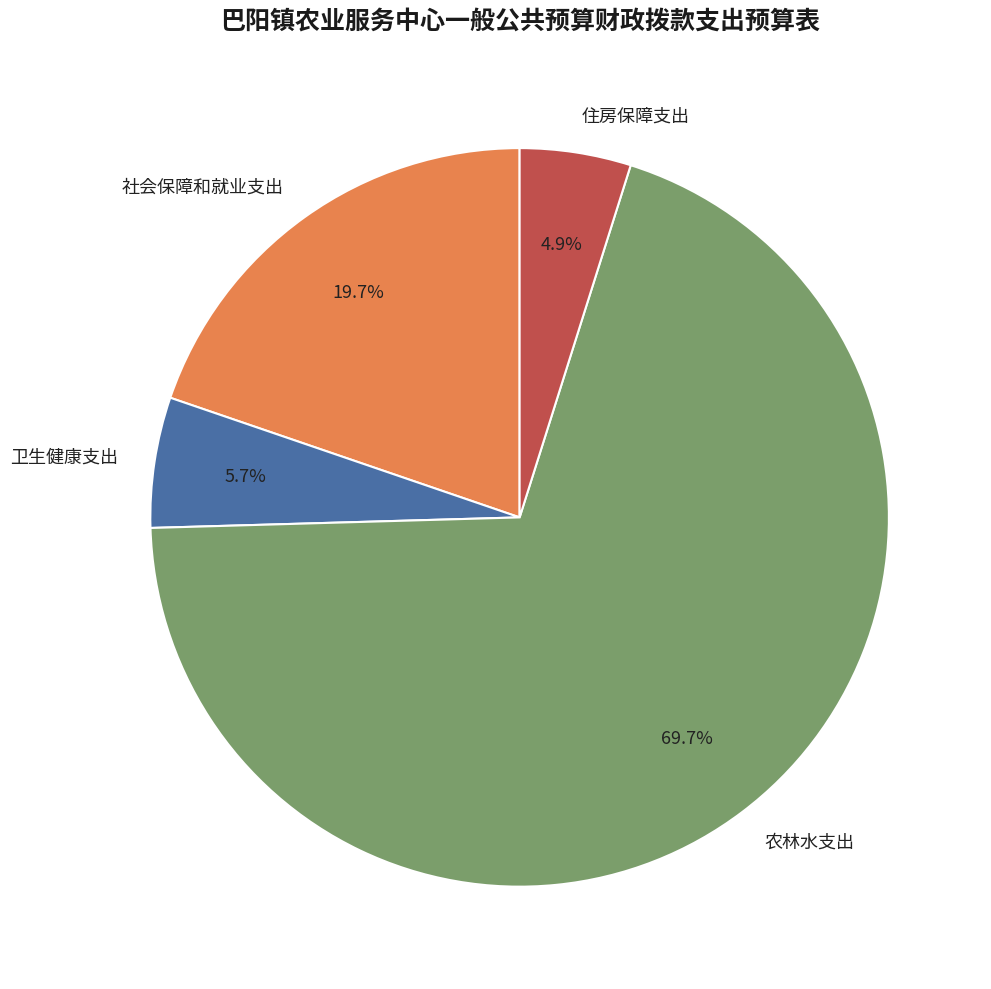

Which has a higher value, 卫生健康支出 or 住房保障支出?

卫生健康支出